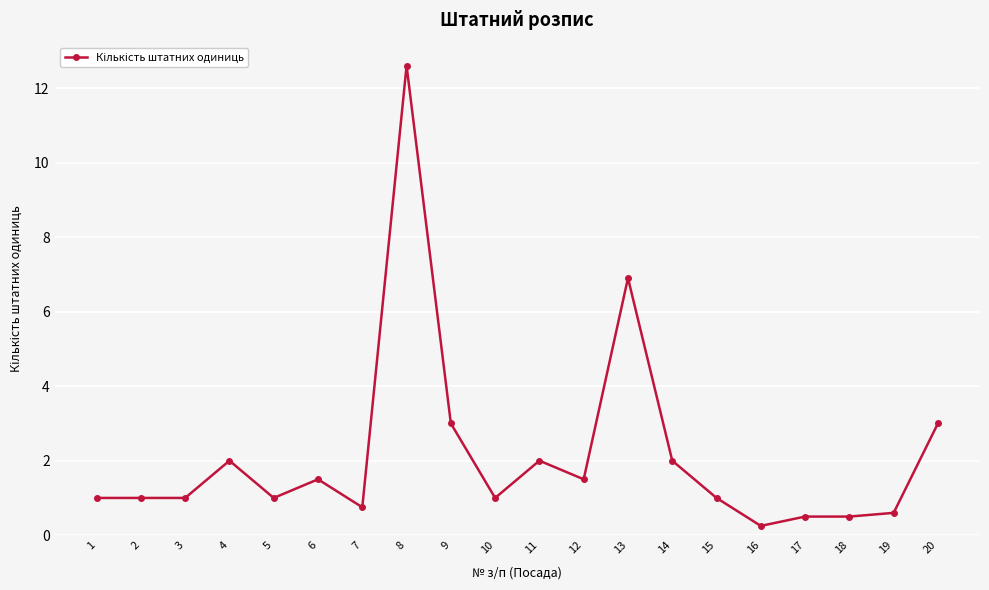

Is it true that the value at 7 is 0.8?

True